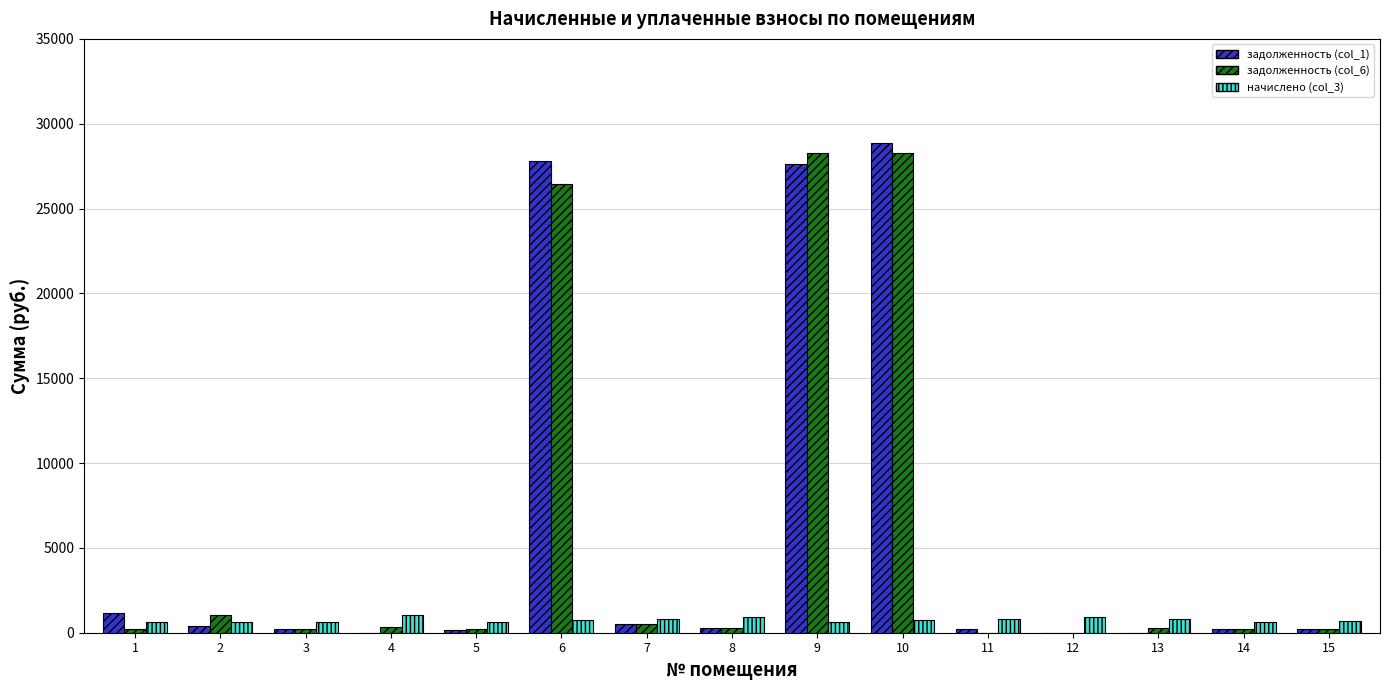

Is it true that начислено (col_3) equals 766.3 at 10?

True